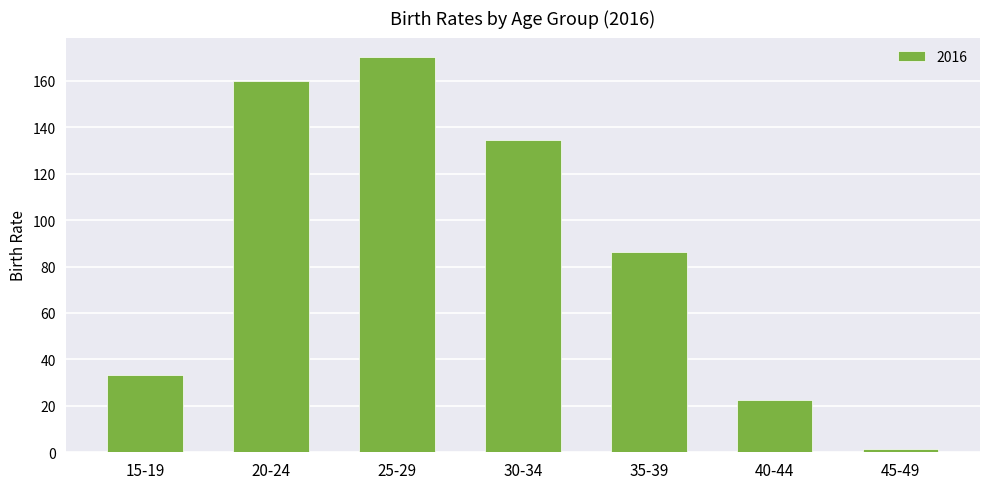

Which label corresponds to the largest value in the chart?

25-29